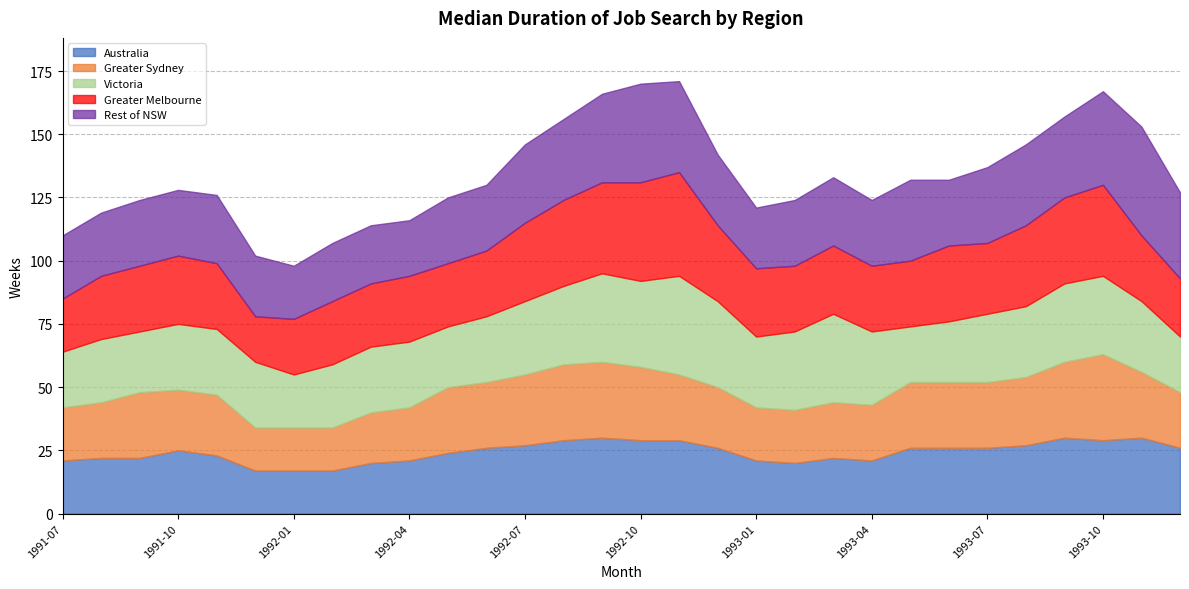

True or false: Greater Melbourne and Australia intersect in this chart.

True